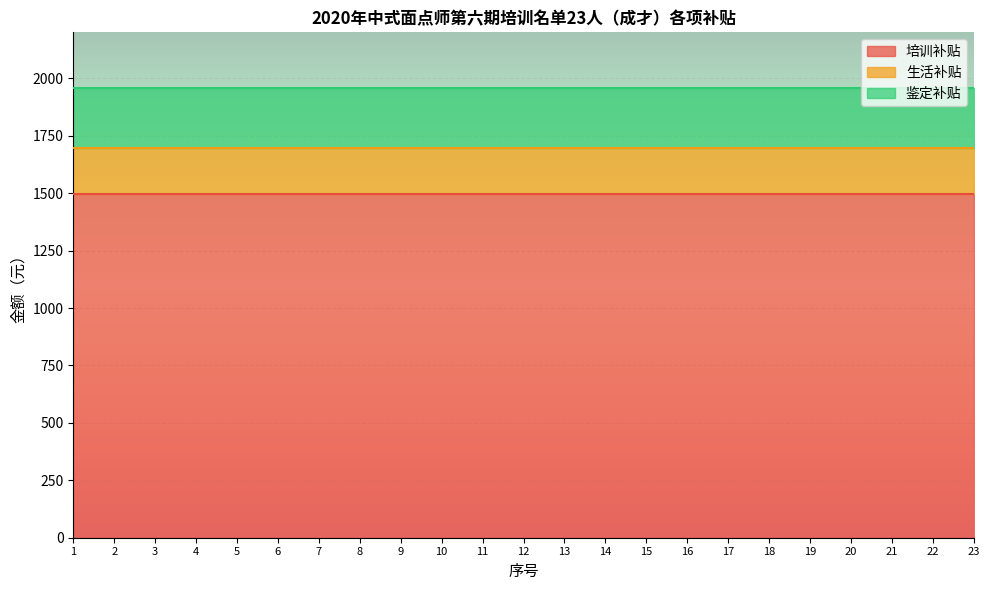

True or false: 培训补贴 and 生活补贴 cross at least once.

False